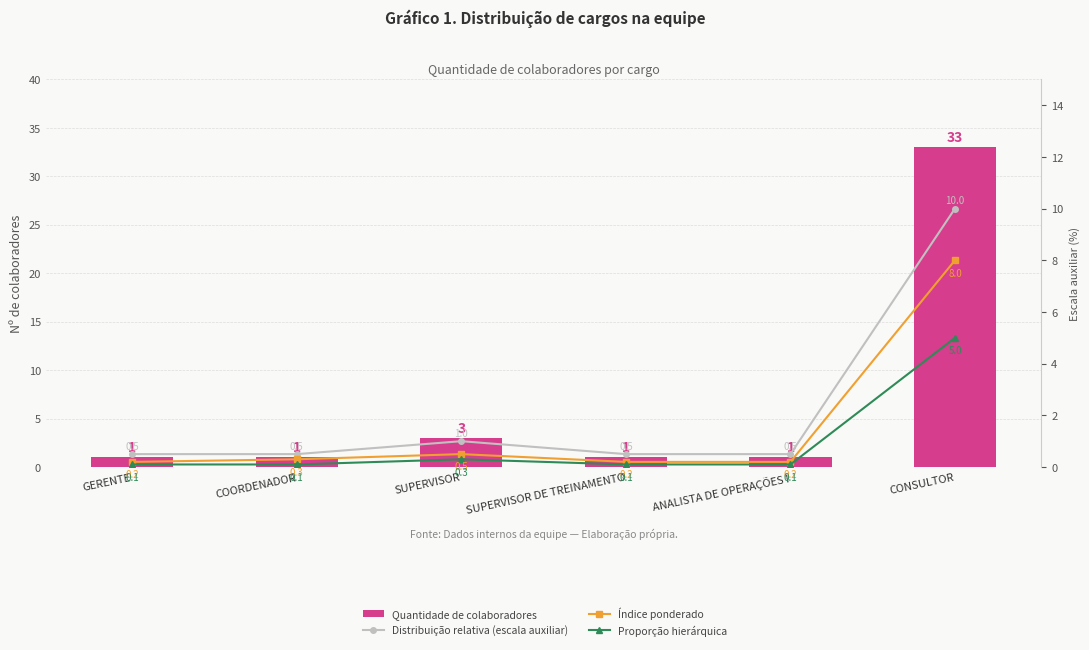

Reading left to right, transcribe all the data shown in this chart.

Quantidade de colaboradores: GERENTE=1.0	COORDENADOR=1.0	SUPERVISOR=3.0	SUPERVISOR DE TREINAMENTO=1.0	ANALISTA DE OPERAÇÕES I=1.0	CONSULTOR=33.0
Distribuição relativa (escala auxiliar): GERENTE=0.5	COORDENADOR=0.5	SUPERVISOR=1.0	SUPERVISOR DE TREINAMENTO=0.5	ANALISTA DE OPERAÇÕES I=0.5	CONSULTOR=10.0
Índice ponderado: GERENTE=0.2	COORDENADOR=0.3	SUPERVISOR=0.5	SUPERVISOR DE TREINAMENTO=0.2	ANALISTA DE OPERAÇÕES I=0.2	CONSULTOR=8.0
Proporção hierárquica: GERENTE=0.1	COORDENADOR=0.1	SUPERVISOR=0.3	SUPERVISOR DE TREINAMENTO=0.1	ANALISTA DE OPERAÇÕES I=0.1	CONSULTOR=5.0